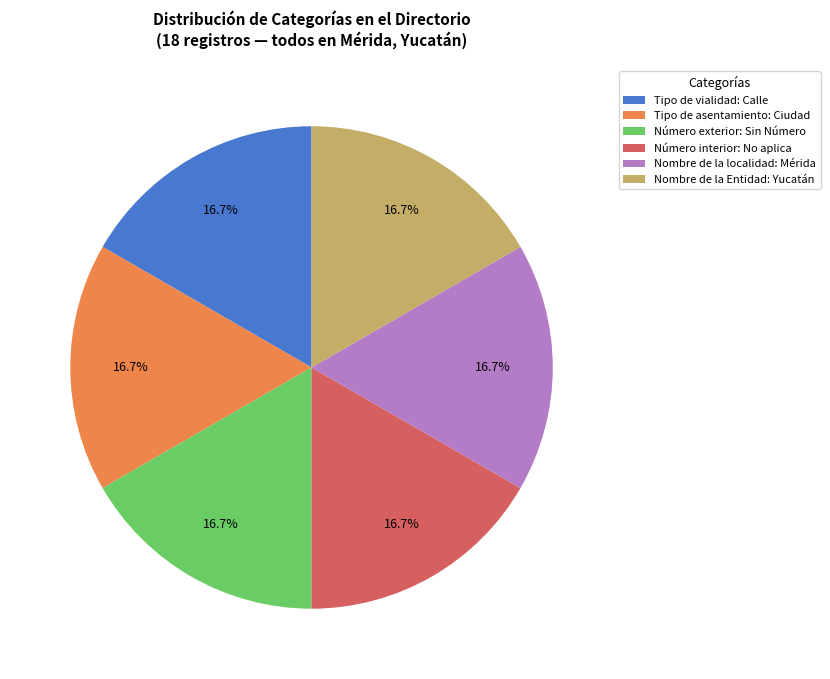

Approximately how many times larger is the value at Nombre de la Entidad: Yucatán compared to Número interior: No aplica?

1.0